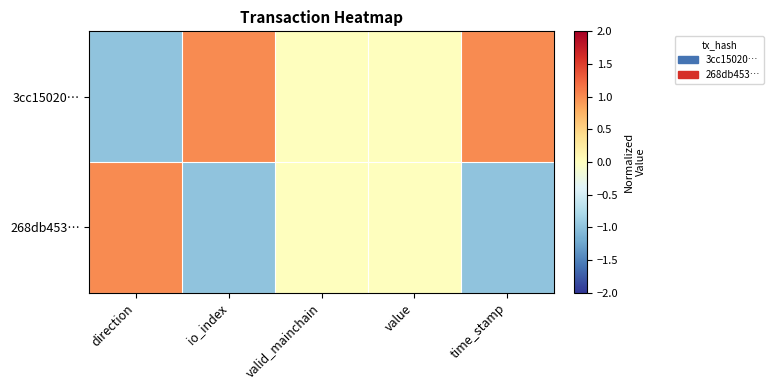

Count the number of categories in the chart.

5